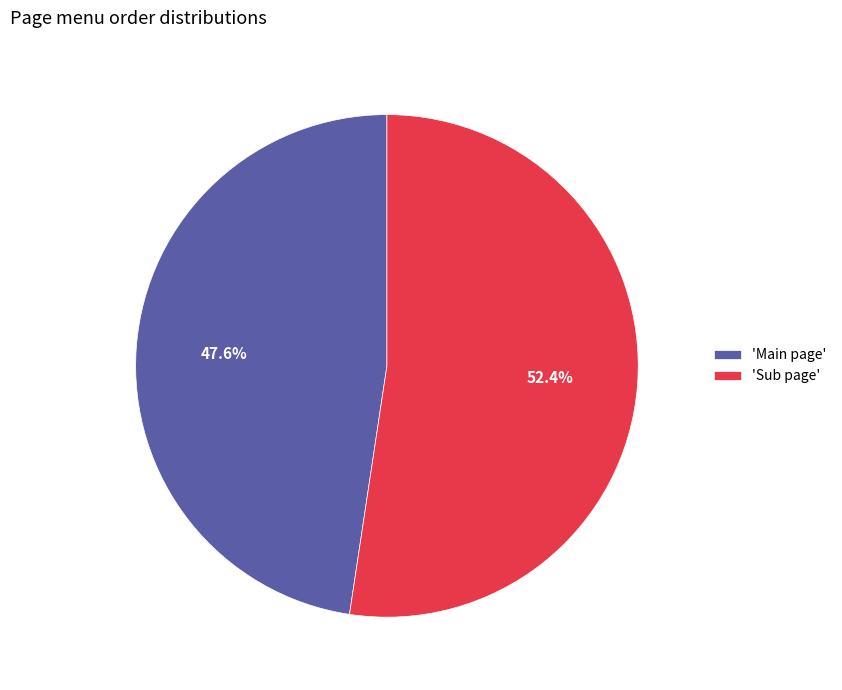

Which slice is the smallest?

'Main page'